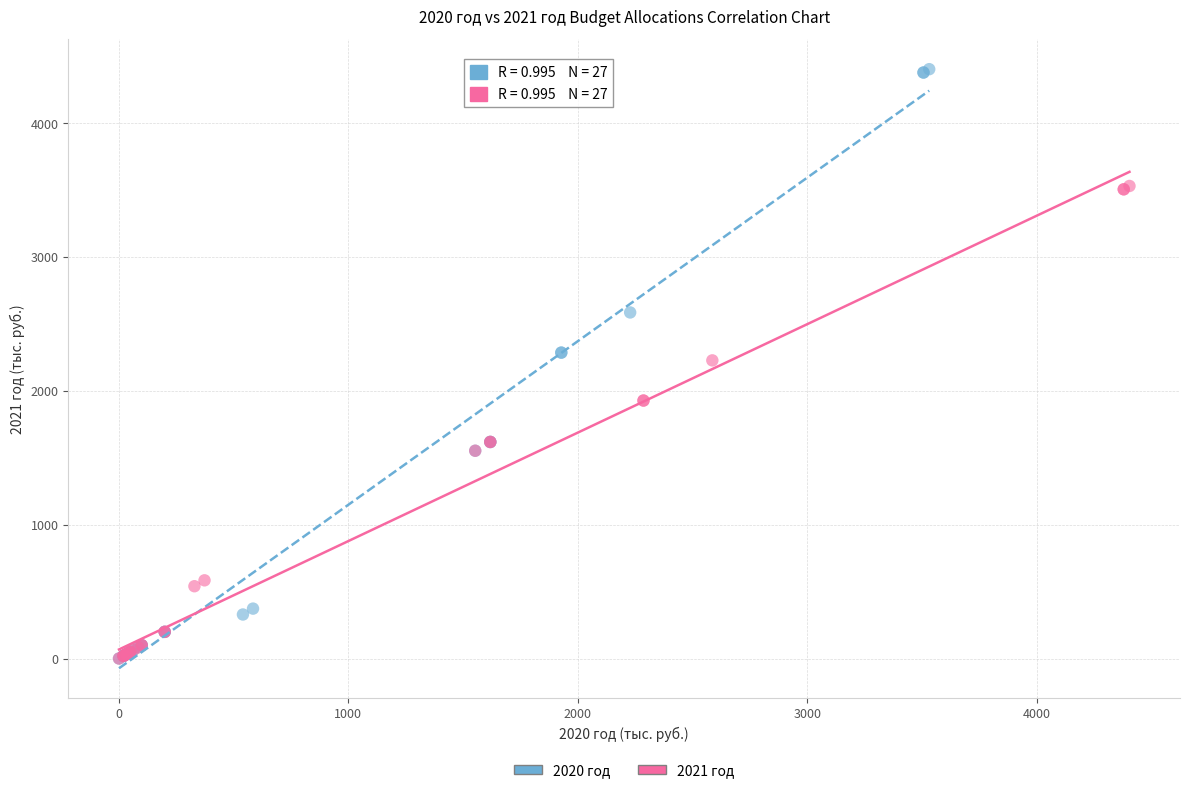

What are all the series names shown in the legend?

2020 год, 2021 год